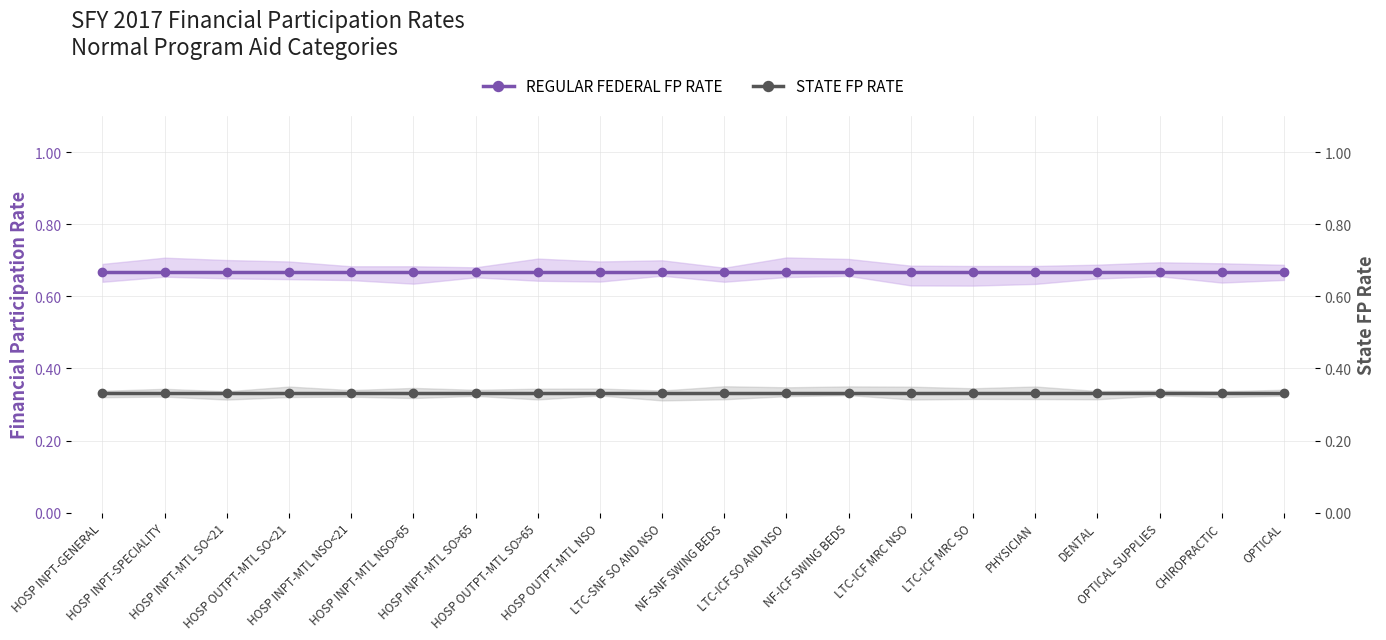

What is the difference between the highest and lowest values at HOSP INPT-MTL NSO>65?

0.3